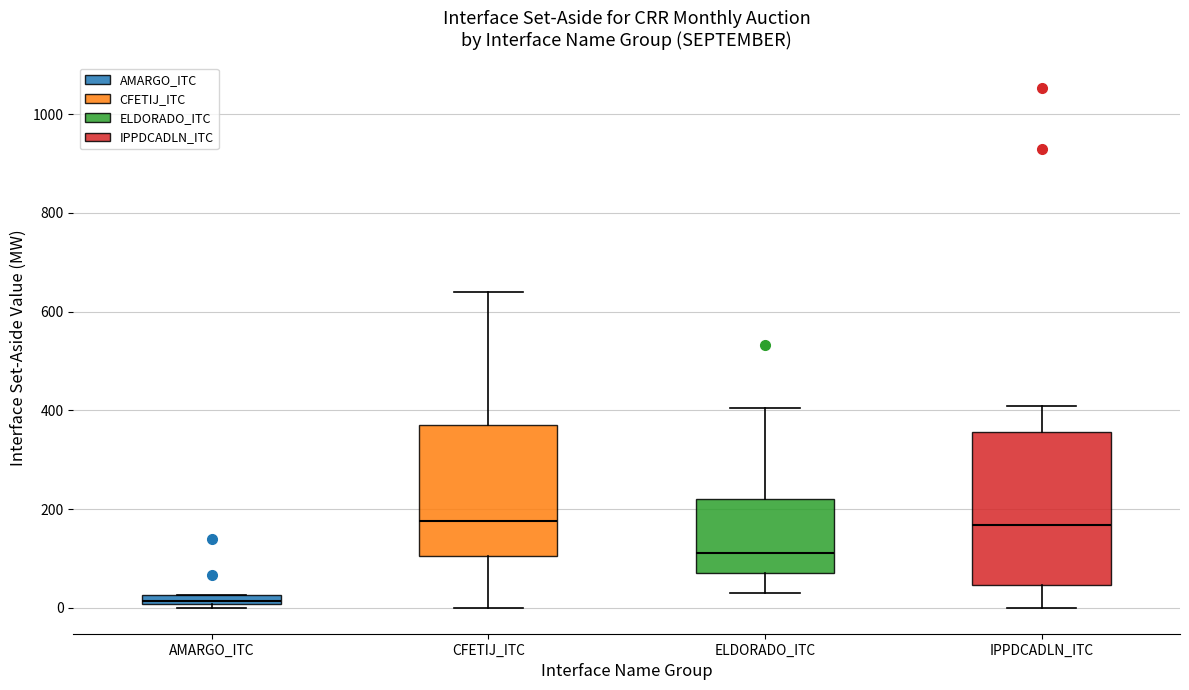

Comparing the boxes themselves (not the whiskers), which one is the tallest?

IPPDCADLN_ITC